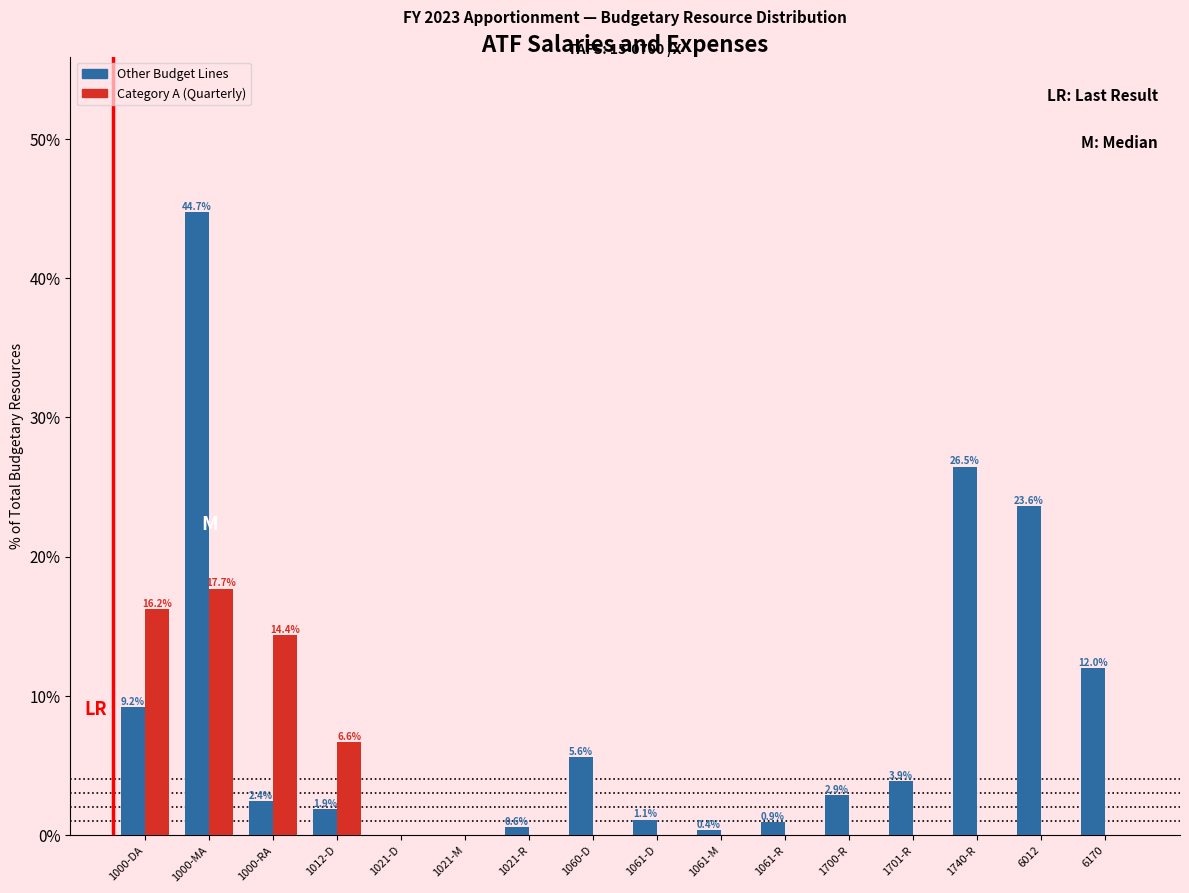

At which category is the sum across all series the highest?

1000-MA